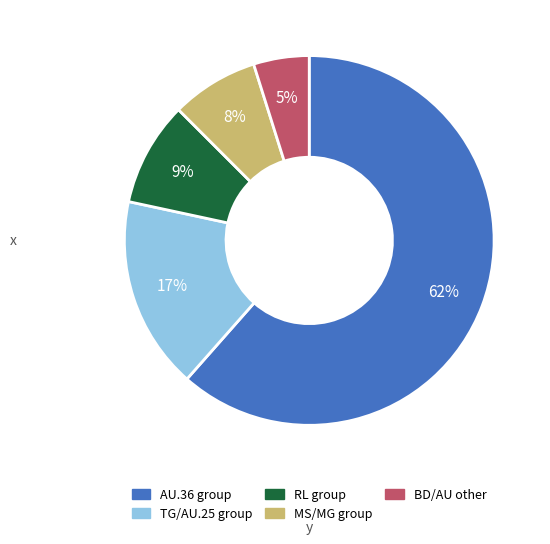

Does any single category account for the majority?

Yes